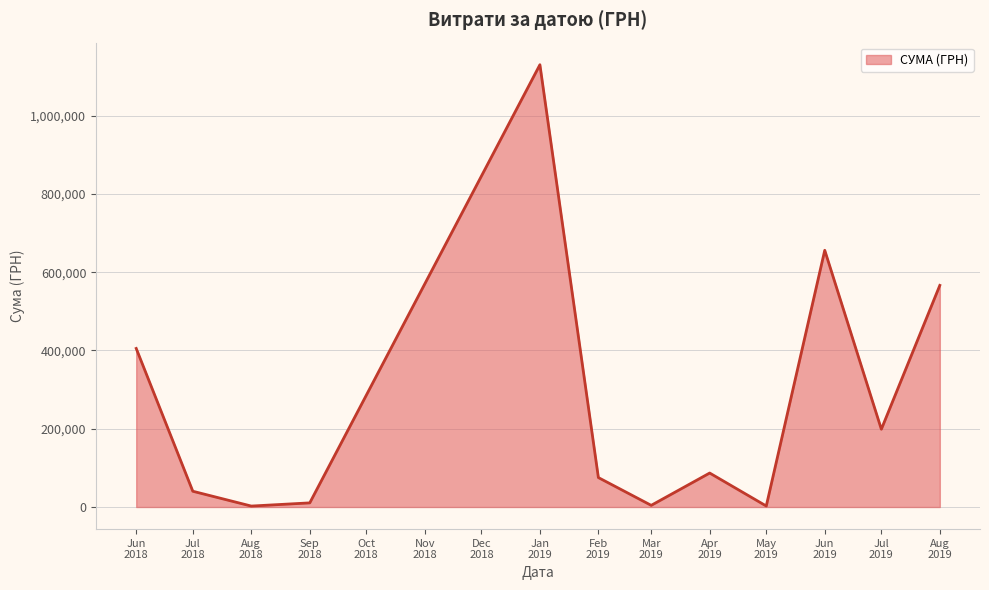

What is the difference between the maximum and minimum values?

1127762.6